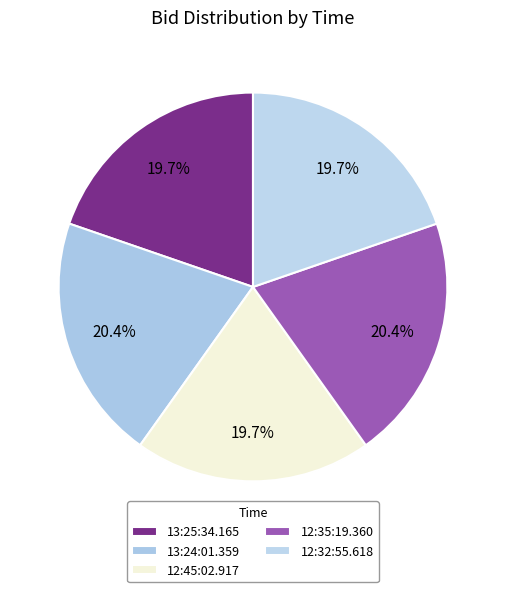

To the nearest percent, what is the difference between the largest and smallest slice percentages?

1%